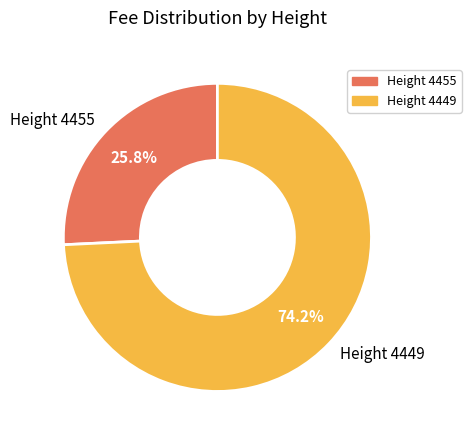

Is the sum of Height 4455 and Height 4449 greater than half?

Yes